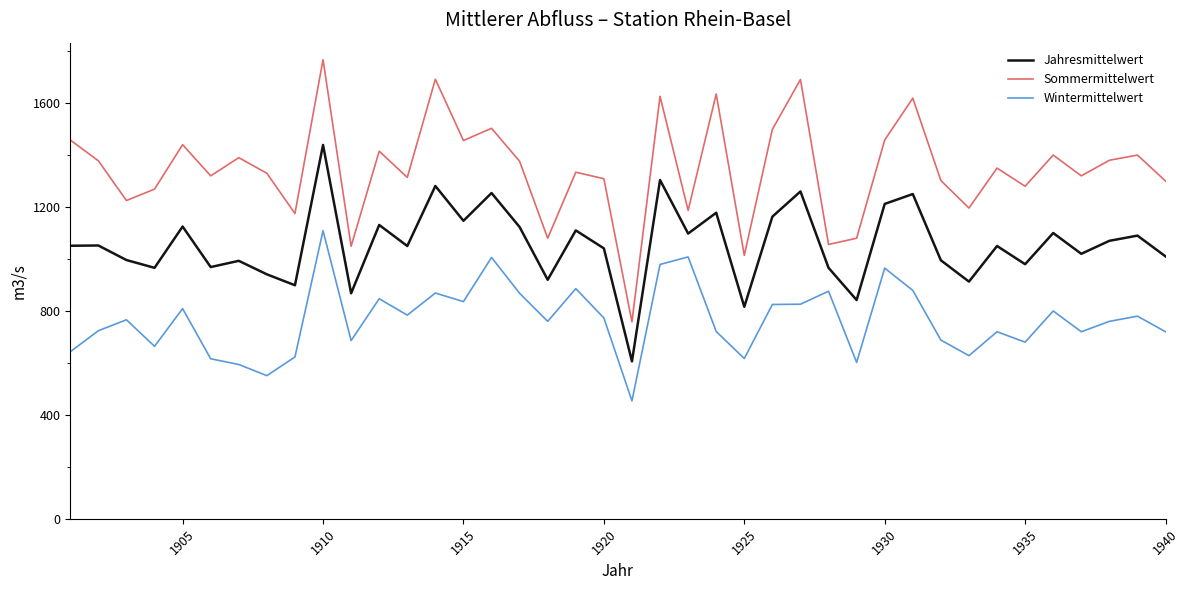

Rank the series by their average value, from lowest to highest.

Wintermittelwert, Jahresmittelwert, Sommermittelwert